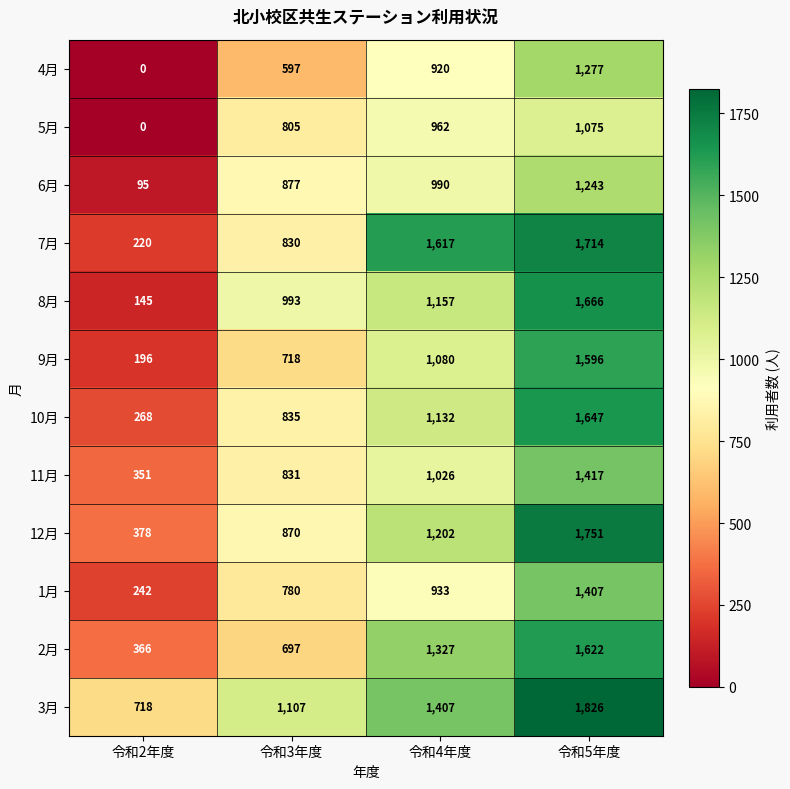

What is the approximate value of 8月 at 令和4年度?

1157